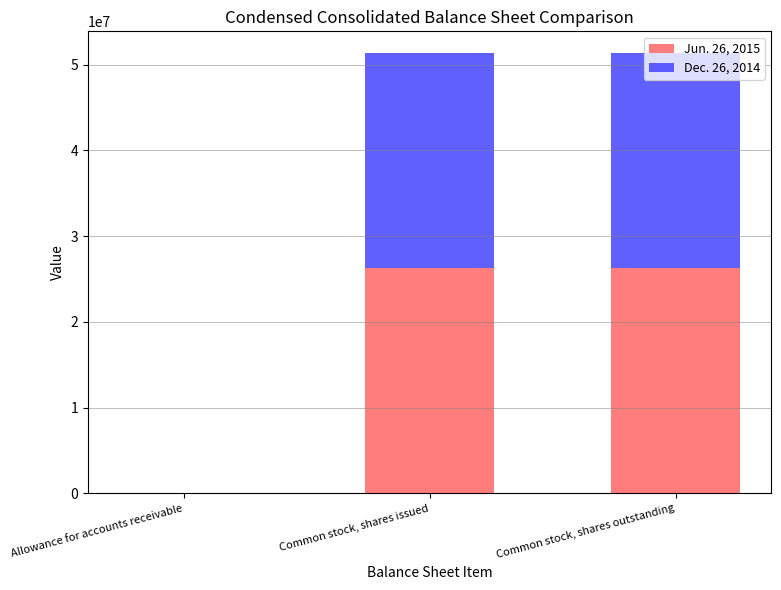

What are all the series names shown in the legend?

Jun. 26, 2015, Dec. 26, 2014